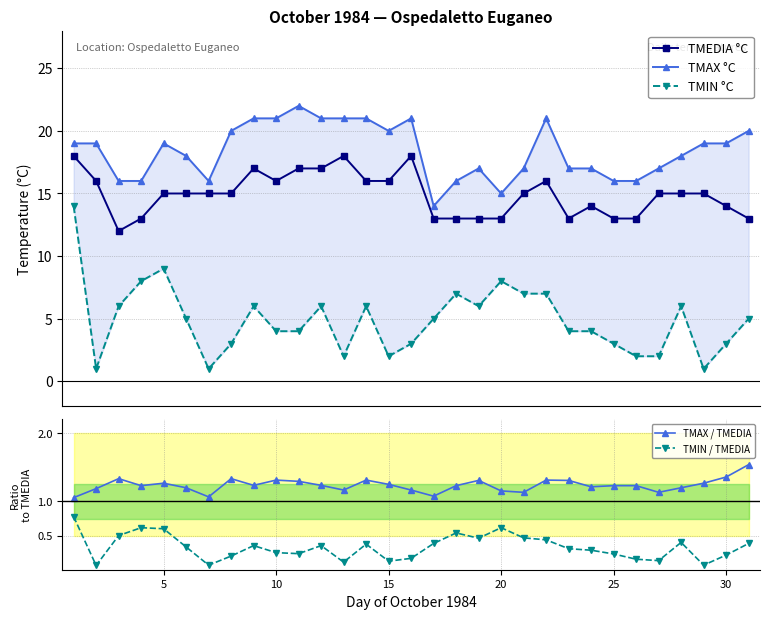

Which series has the largest range (max minus min)?

TMIN °C